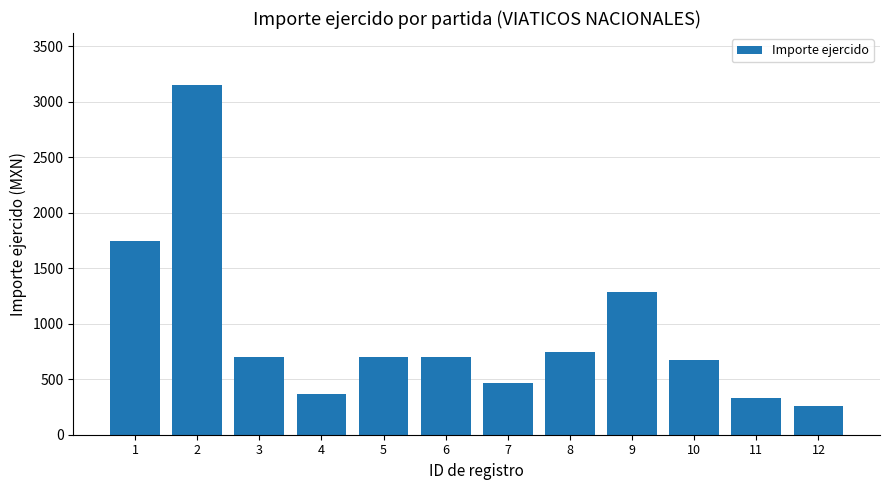

How many data points does each series have?

12